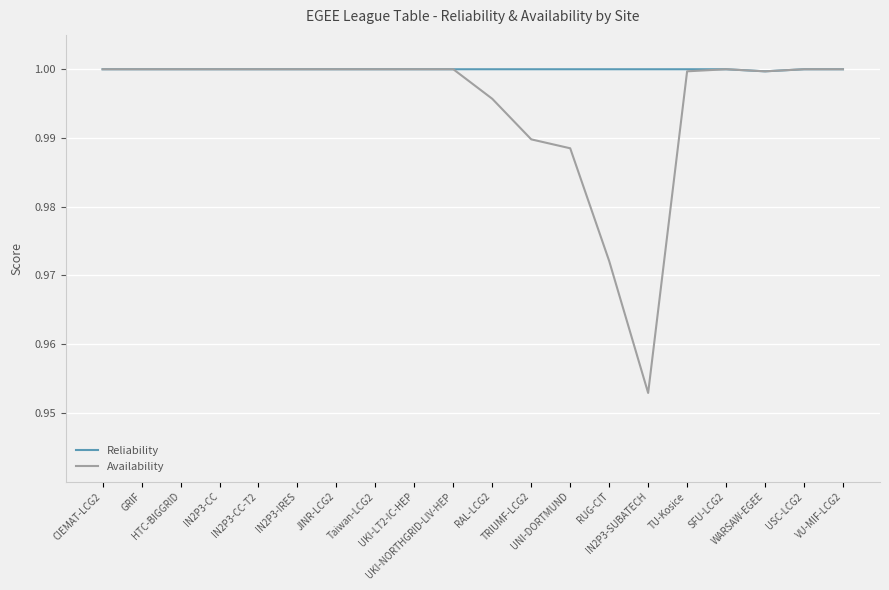

Rank the series at RAL-LCG2 from lowest to highest value.

Availability, Reliability